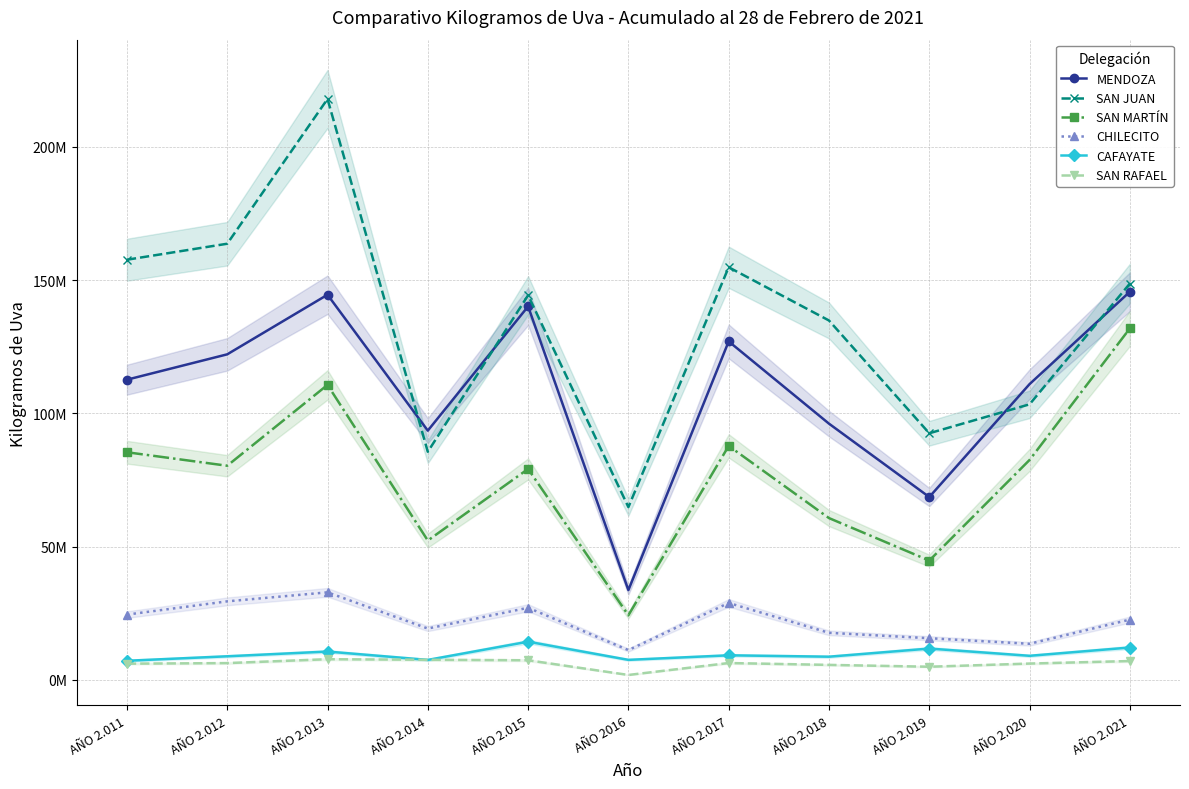

What is the spread (max minus min) of values at AÑO 2.015?

136995783